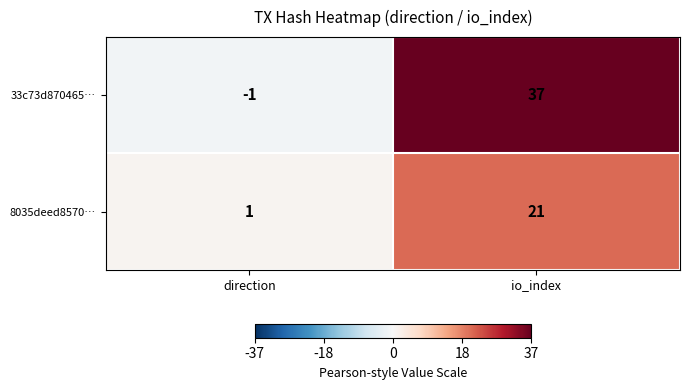

What is the sum of all 8035deed8570… values?

22